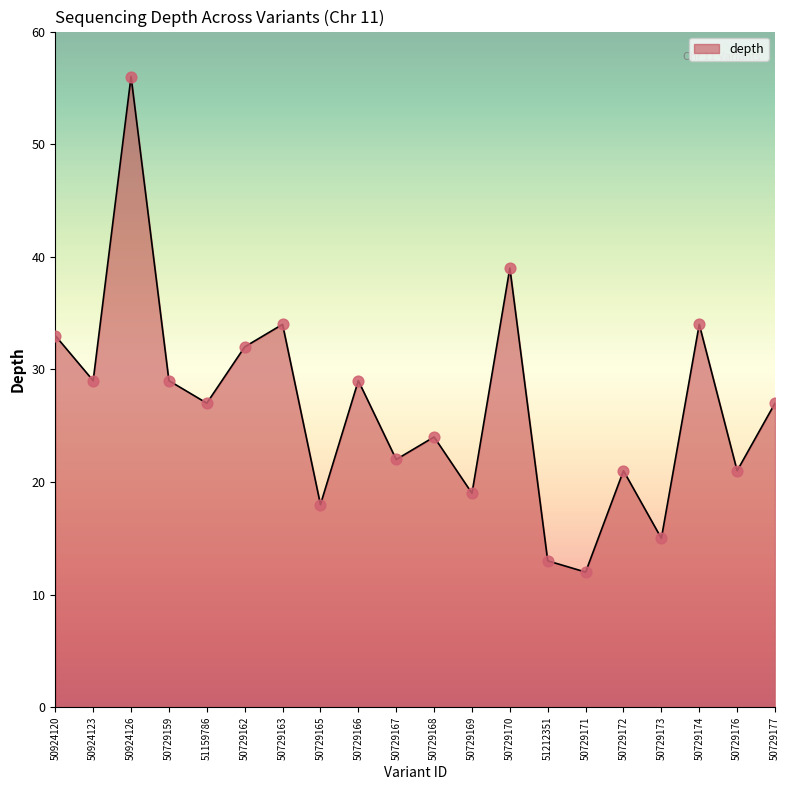

What is the change in value from 50924126 to 50729165?

-38